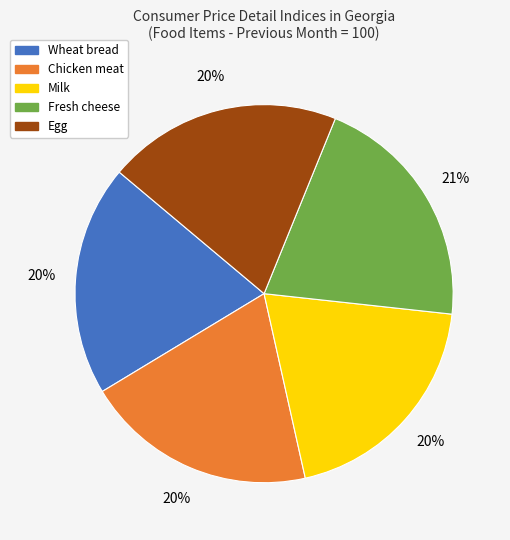

The Fresh cheese slice represents 21% of the pie. True or false?

True